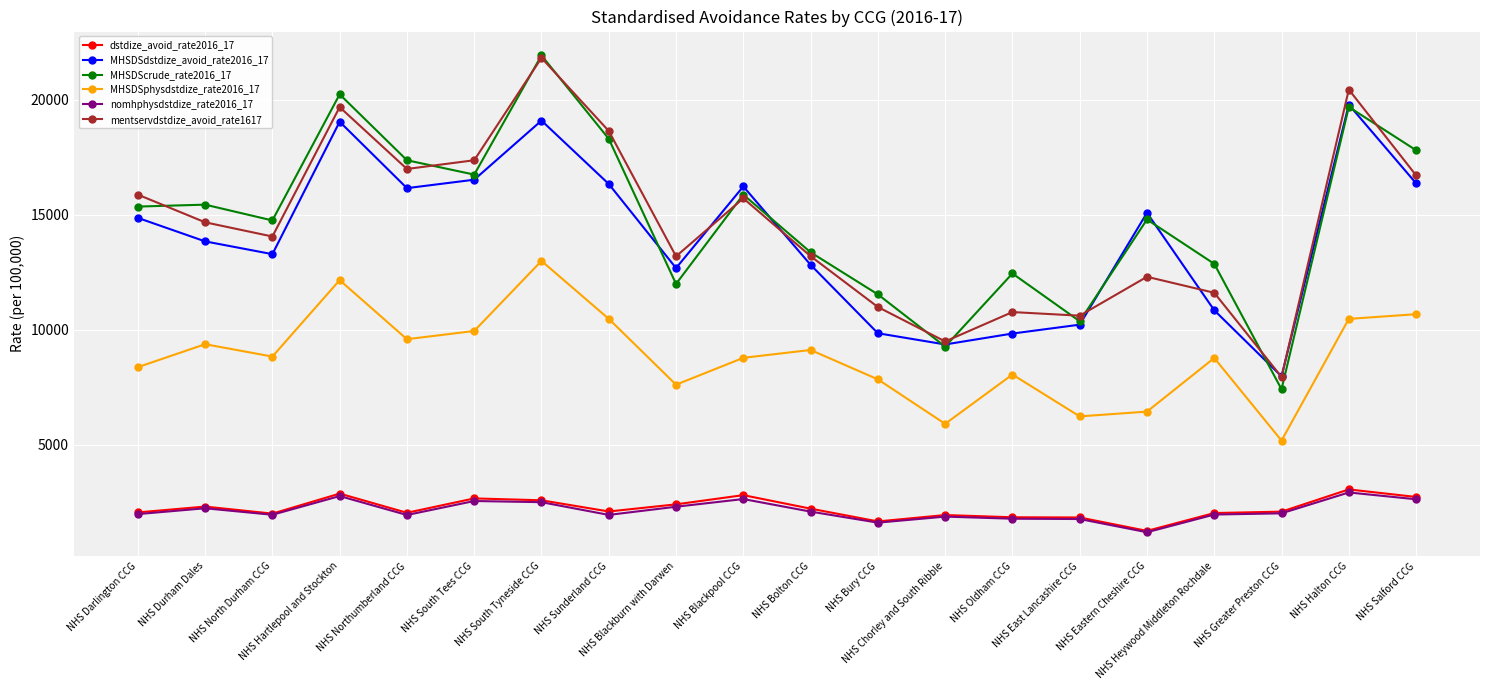

Which series has the widest spread of values?

MHSDScrude_rate2016_17